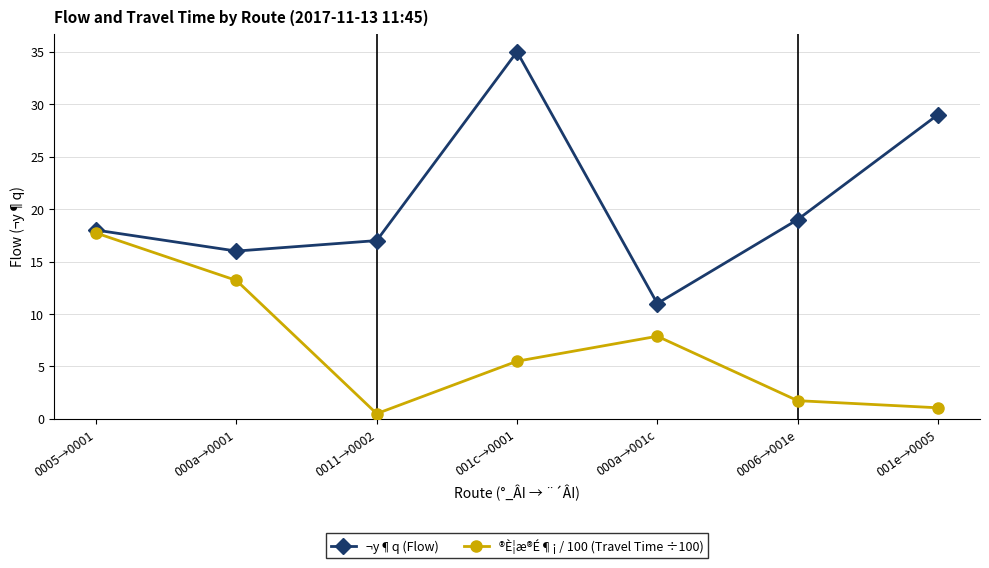

At how many categories does at least one series exceed 6?

7